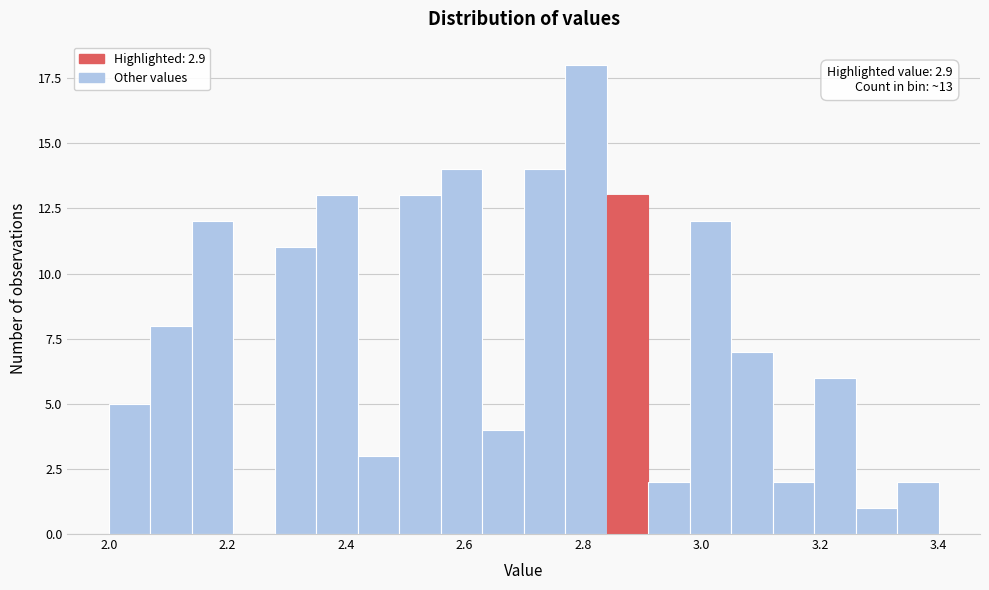

Around what value on the x-axis is the tallest bar? Give the approximate position of its centre, as read against the axis.

2.80